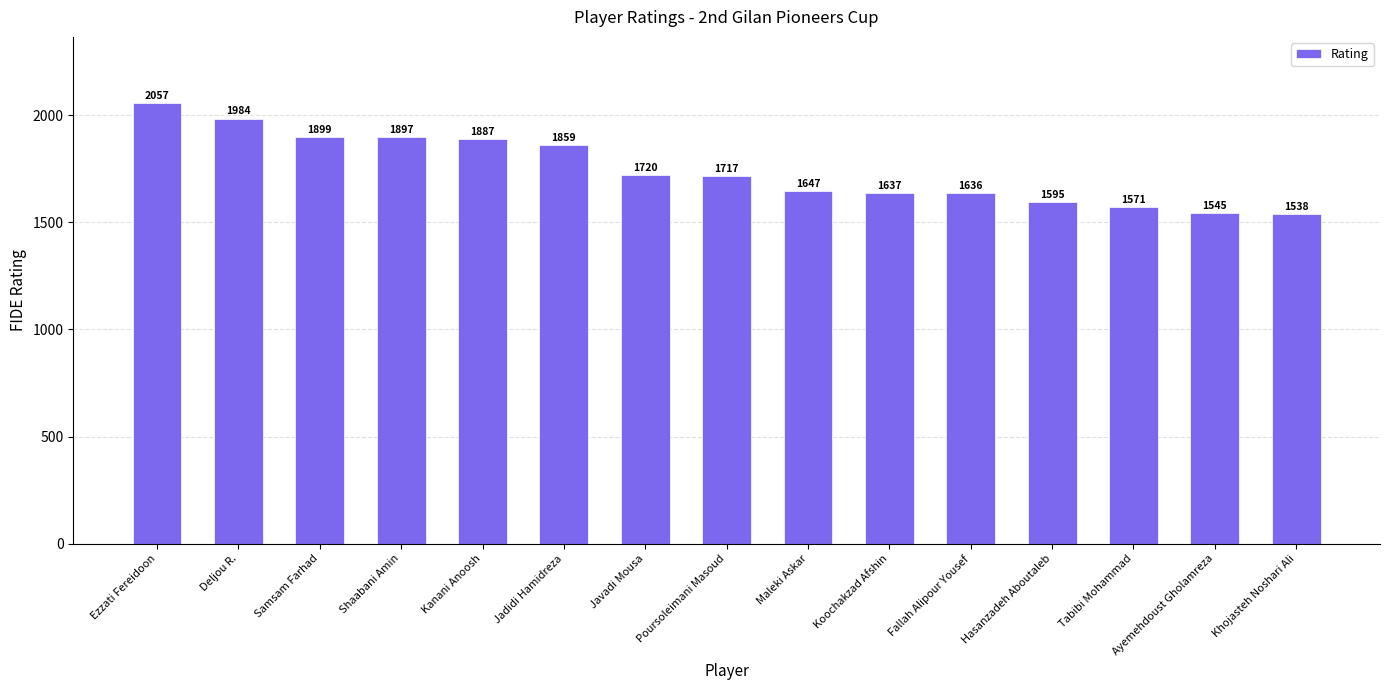

What is the change in value from Samsam Farhad to Hasanzadeh Aboutaleb?

-304